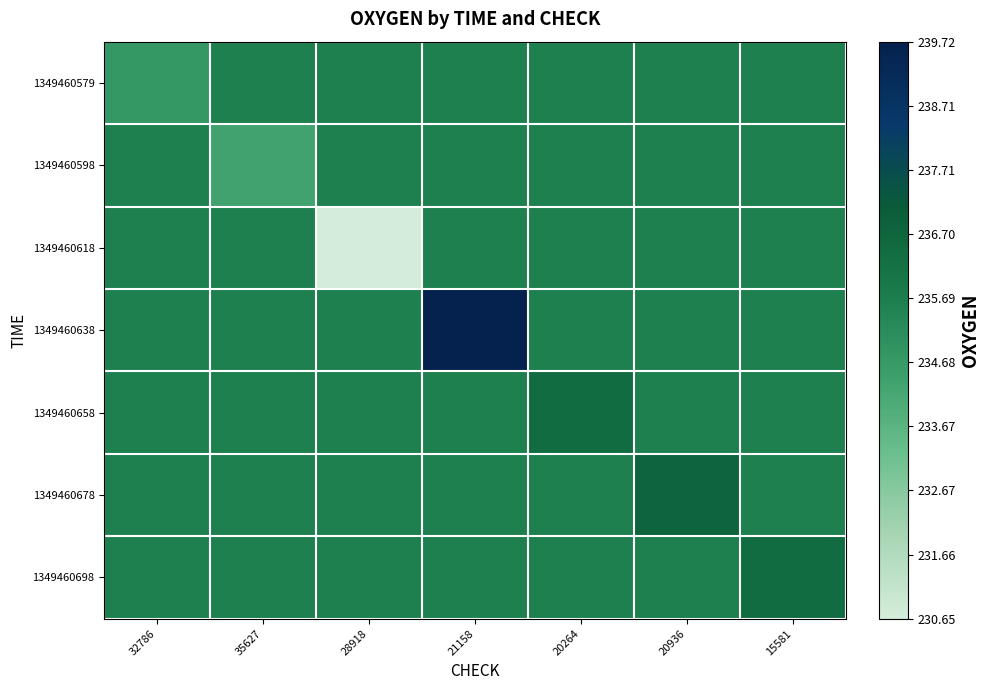

Which series changed the most between 28918 and 20936?

1349460618